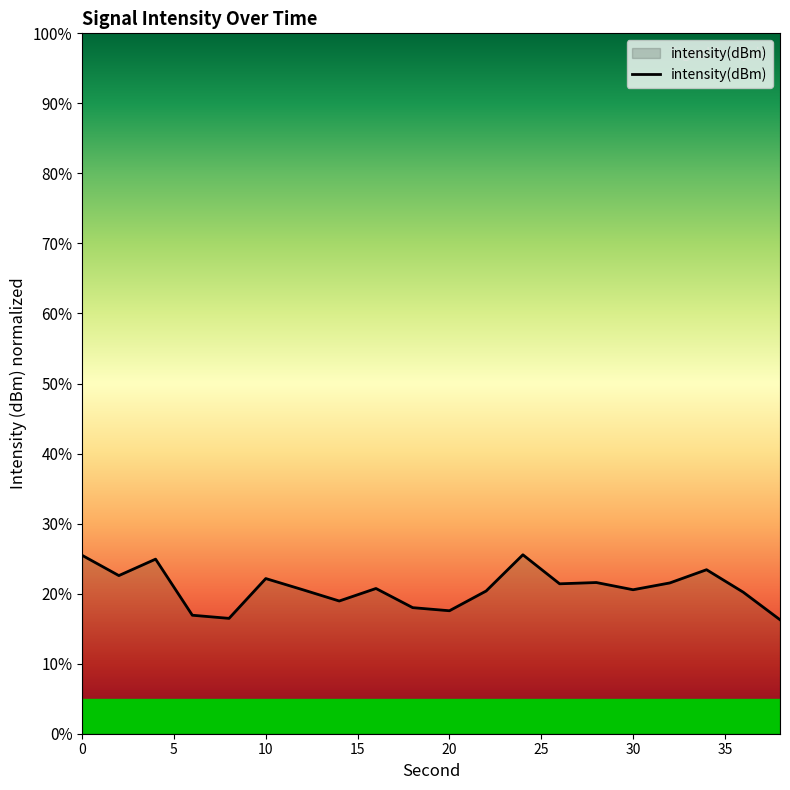

Does the chart display data point markers on the line(s)?

No